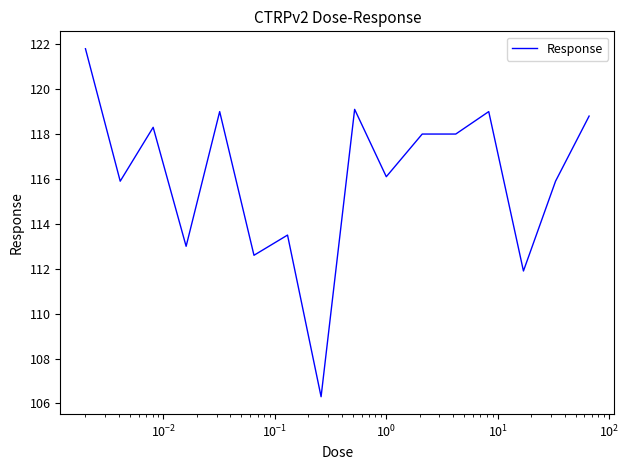

What is the difference between the maximum and minimum values?

15.5